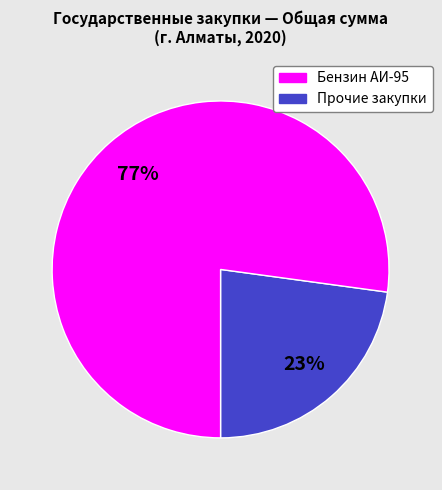

Does any single category account for the majority?

Yes